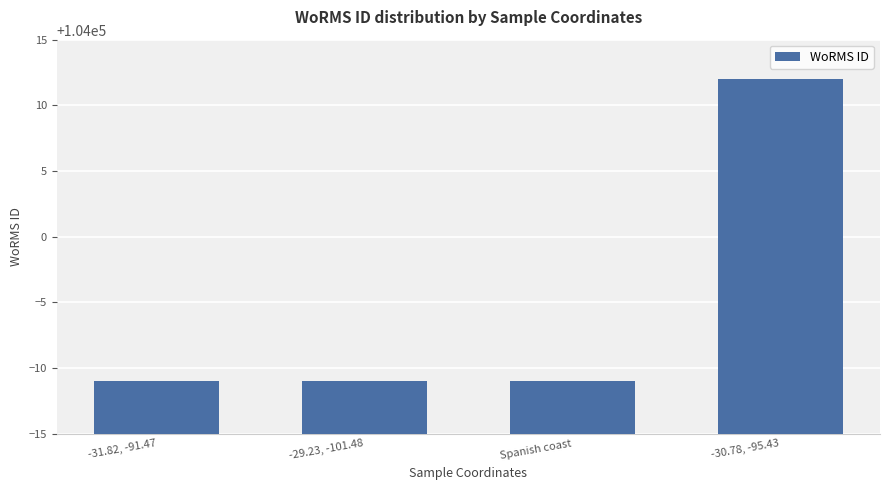

Between -30.78, -95.43 and -29.23, -101.48, which is larger?

-30.78, -95.43